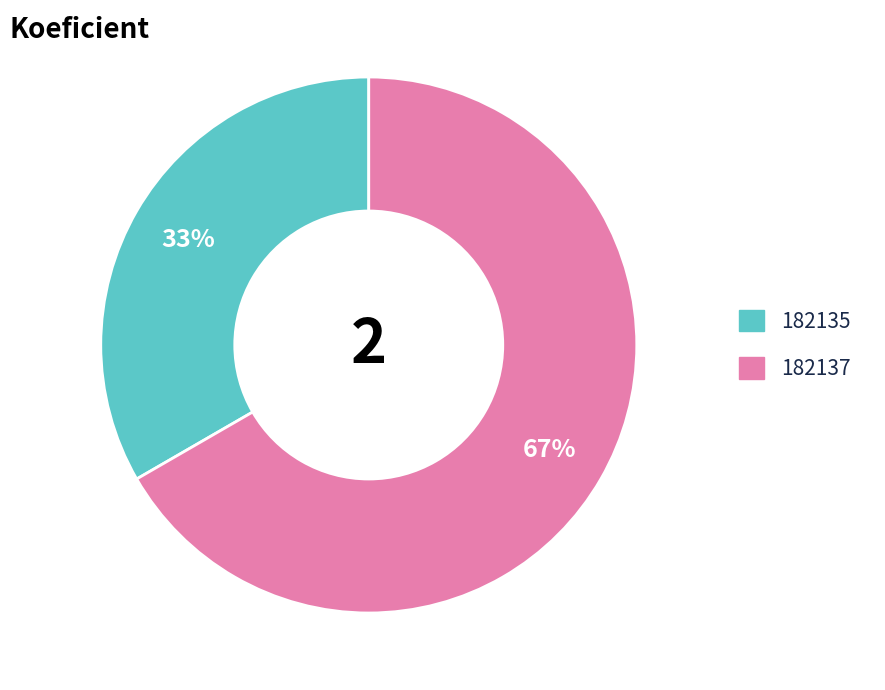

To the nearest percent, what is the combined percentage of 182135 and 182137?

100%